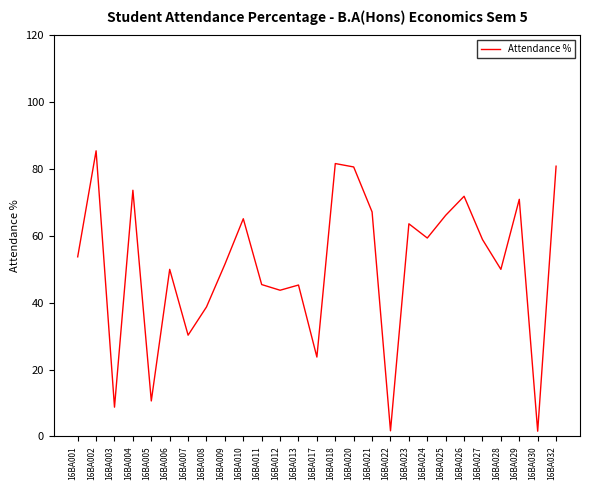

At which label is the value closest to 43?

16BA012